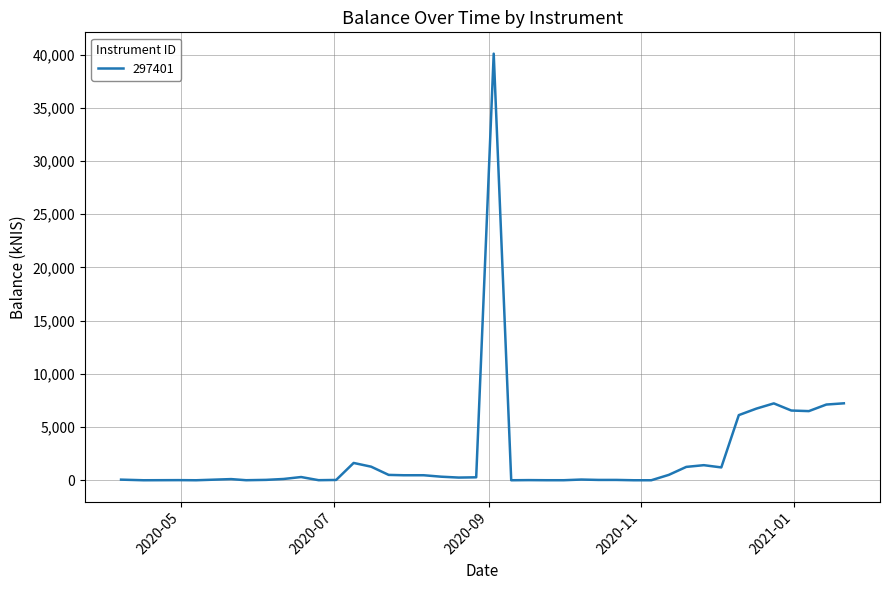

What is the greatest value displayed?

40097.4